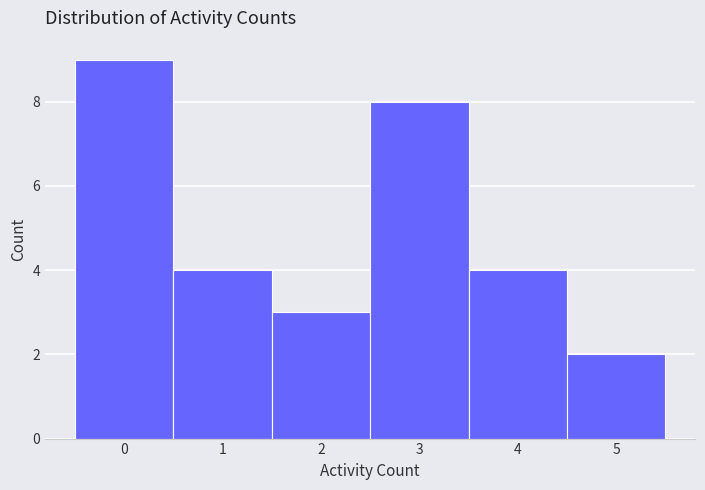

How tall is the bar that spans 0.5 to 1.5 on the x-axis? The values are not printed on the chart, so give them approximately, as read against the axis.

4